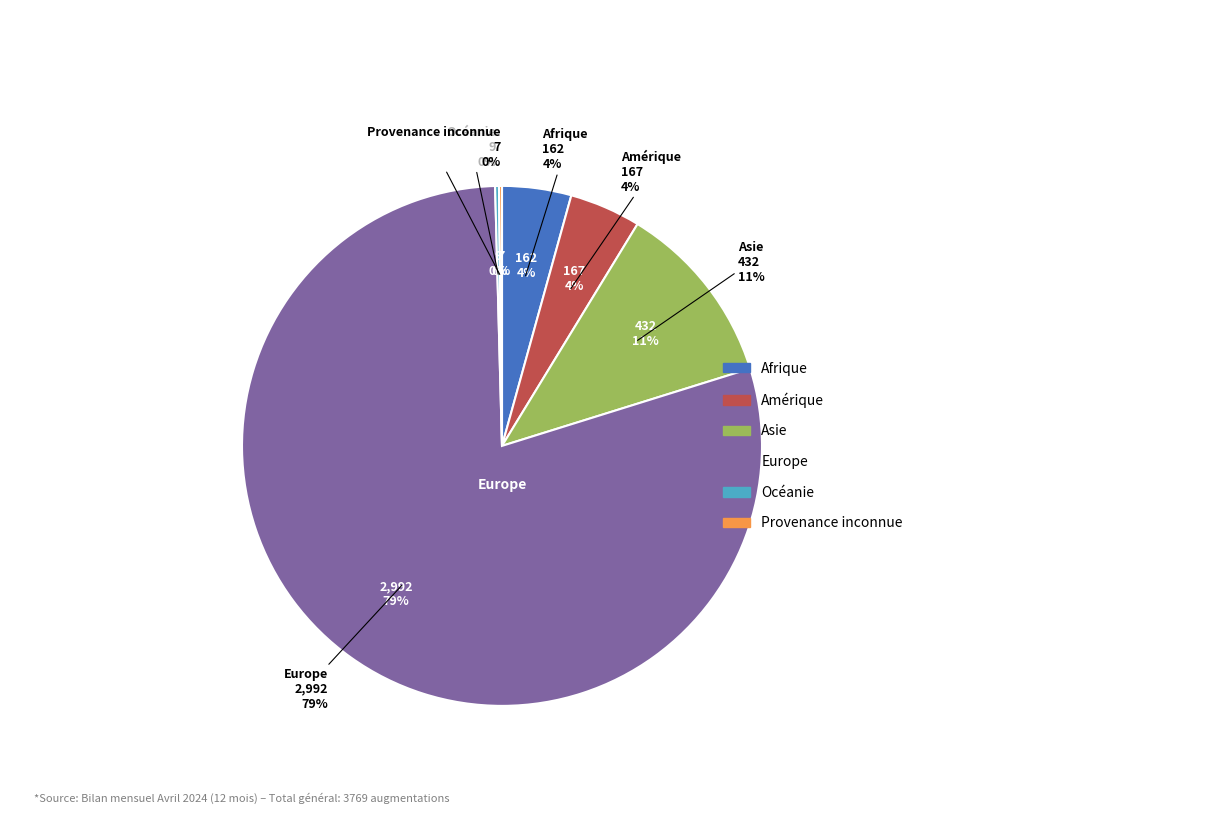

To the nearest percent, what is the difference between the Provenance inconnue and Afrique slice percentages?

4%